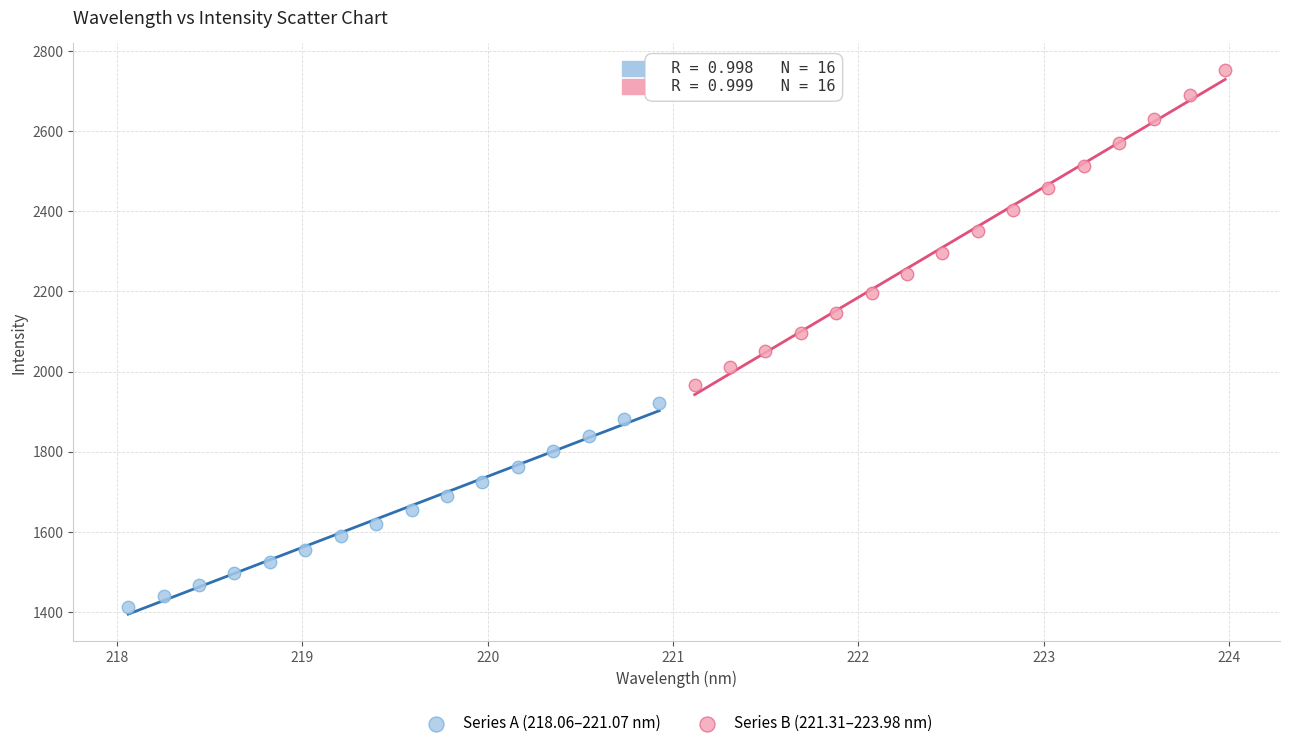

Which series reaches the maximum Y coordinate?

Series B (221.31–223.98 nm)